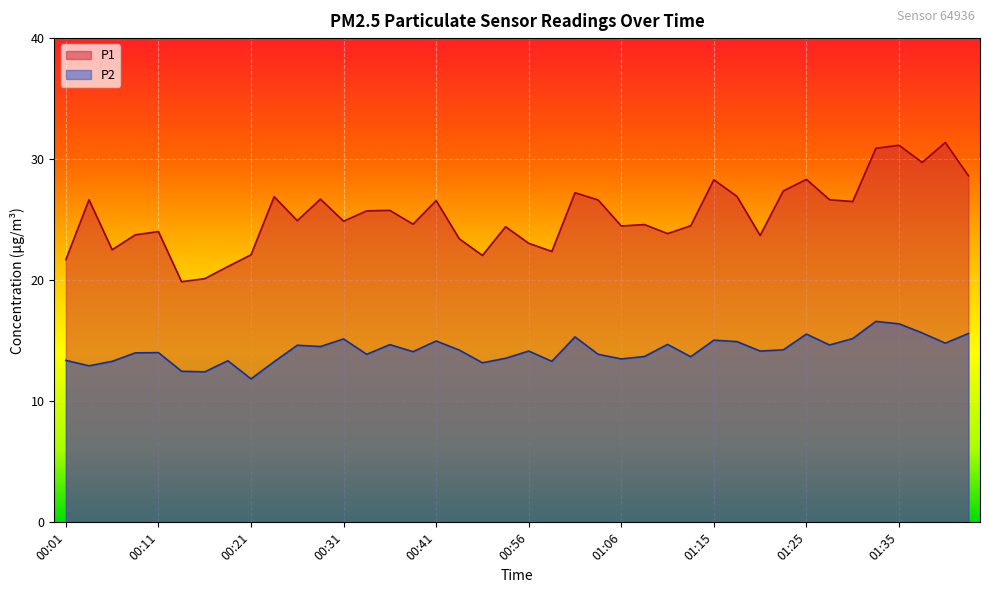

What position from the right is 00:56?

20